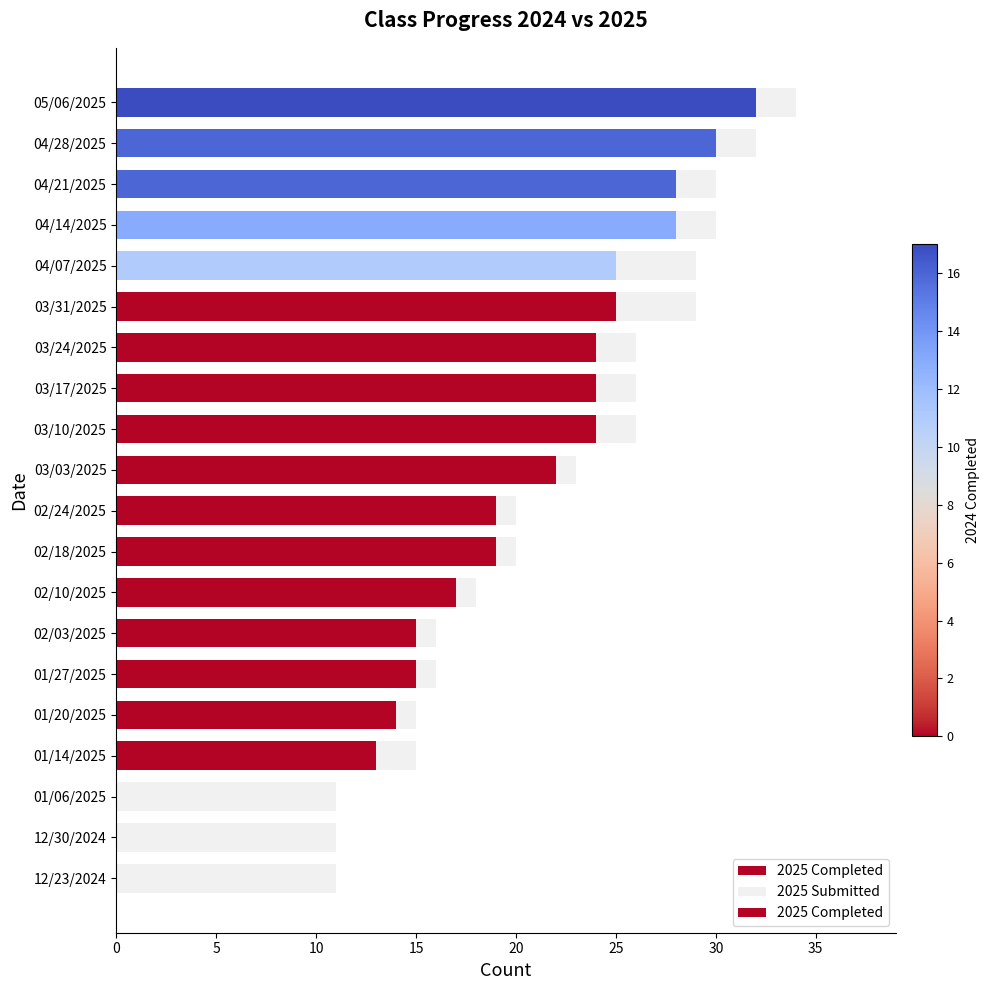

How many groups of bars are there?

20